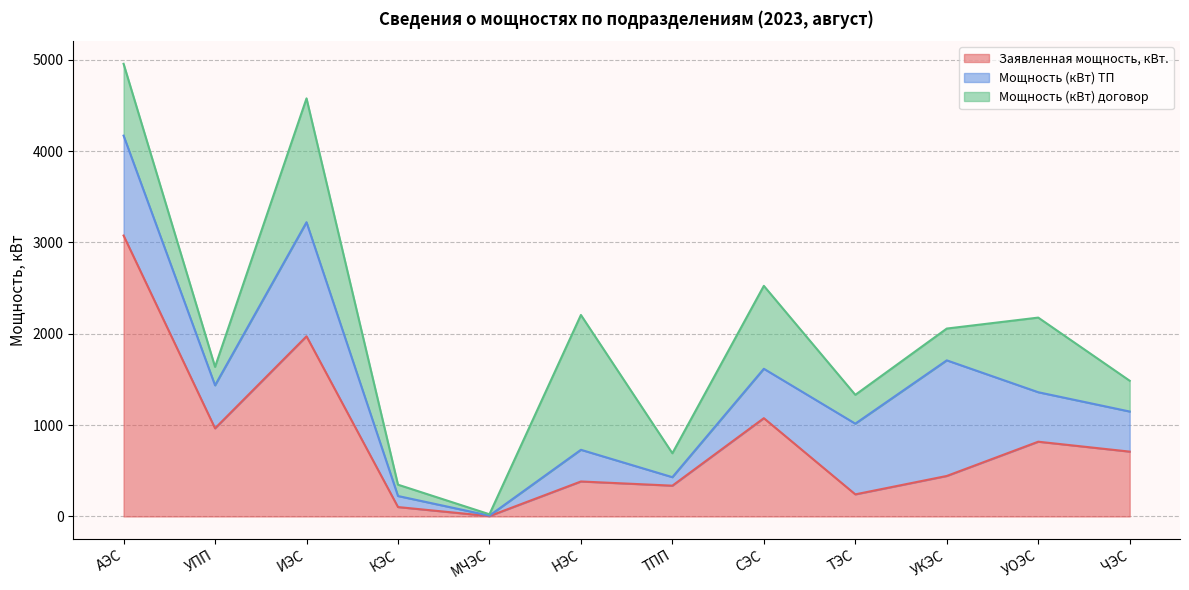

At which label is Мощность (кВт) договор closest to 745?

АЭС